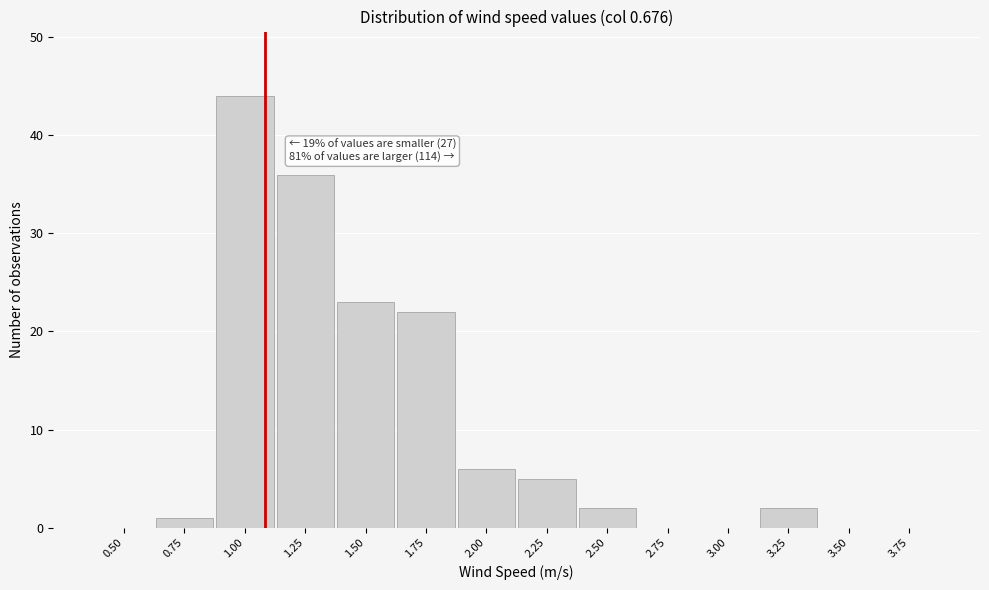

Reading left to right, list all the values displayed in this chart.

0.50=0	0.75=1	1.00=44	1.25=36	1.50=23	1.75=22	2.00=6	2.25=5	2.50=2	2.75=0	3.00=0	3.25=2	3.50=0	3.75=0